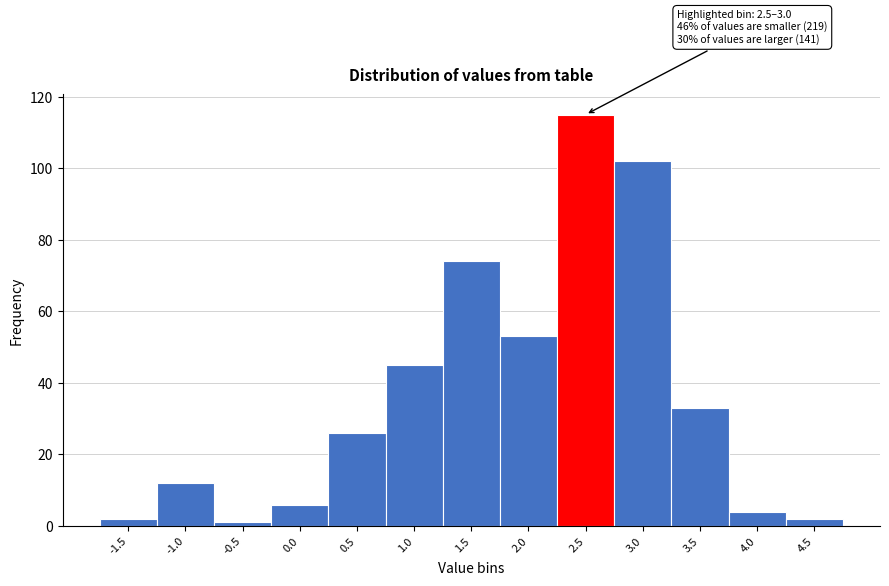

Reading left to right, list all the values displayed in this chart.

-1.5=2	-1.0=12	-0.5=1	0.0=6	0.5=26	1.0=45	1.5=74	2.0=53	2.5=115	3.0=102	3.5=33	4.0=4	4.5=2